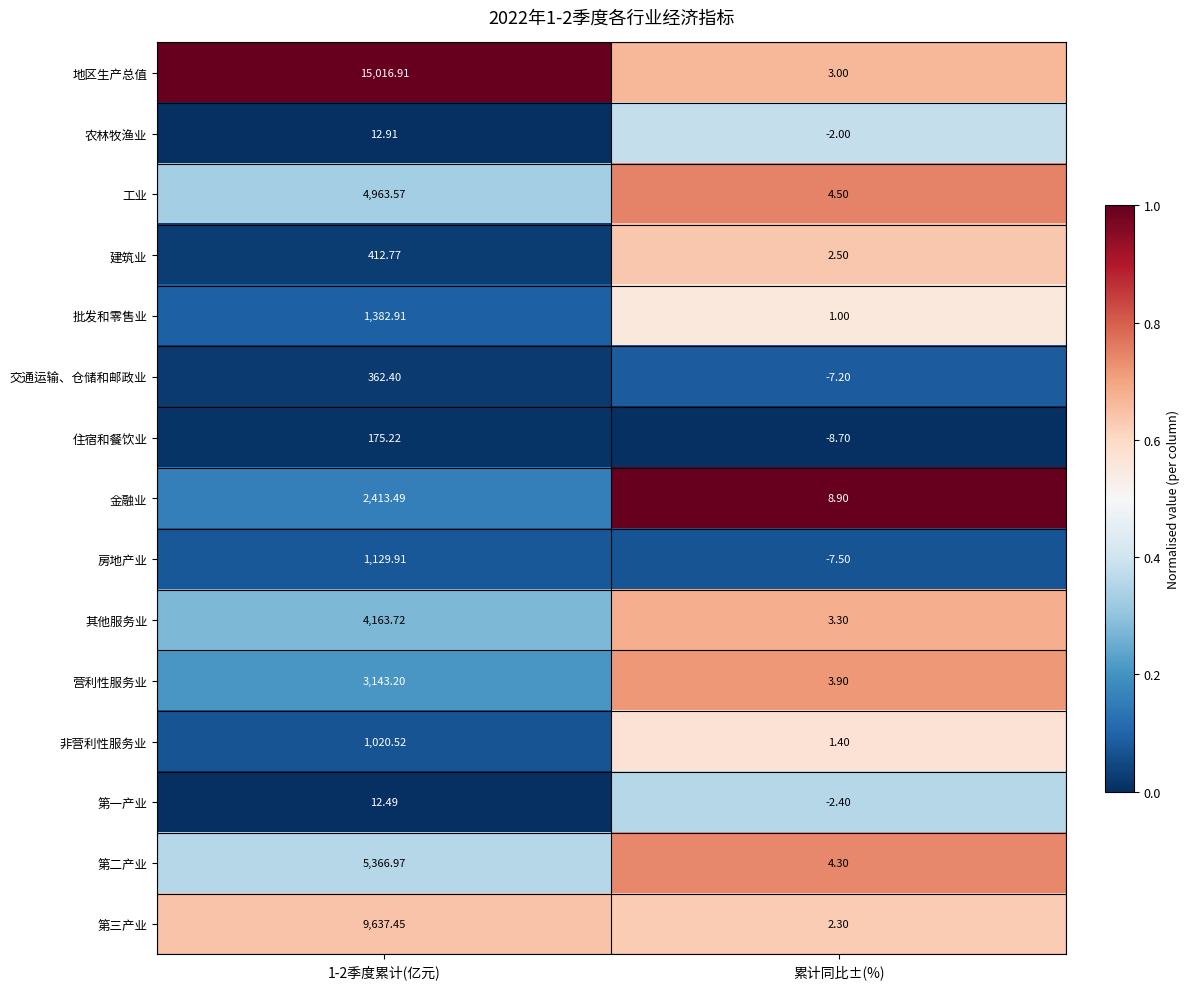

Between 1-2季度累计(亿元) and 累计同比±(%), which series saw the biggest shift?

地区生产总值